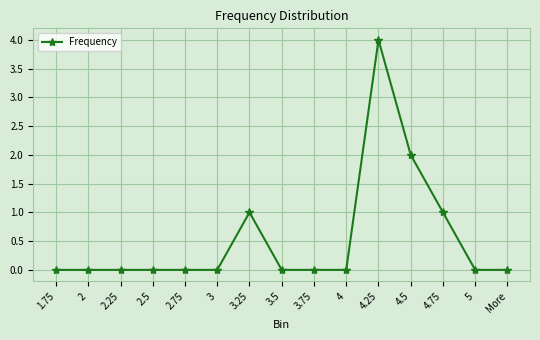

How many data points does each series have?

15